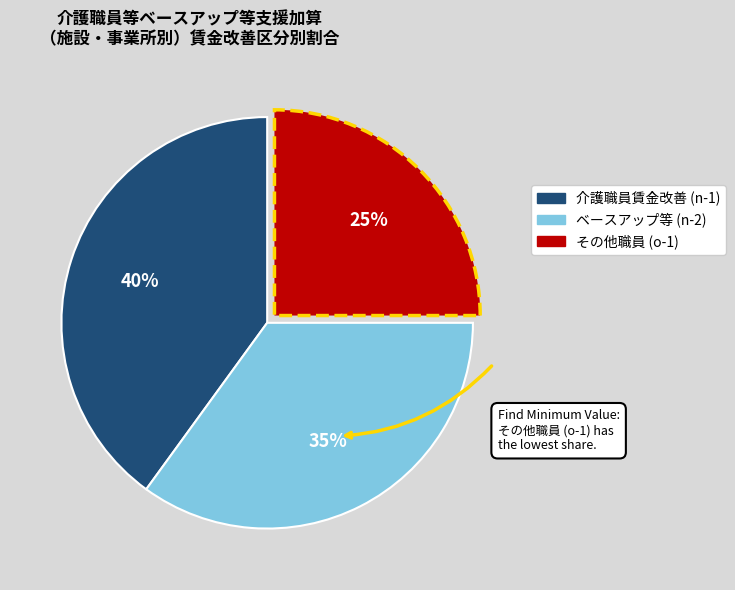

Does any single category account for the majority?

No